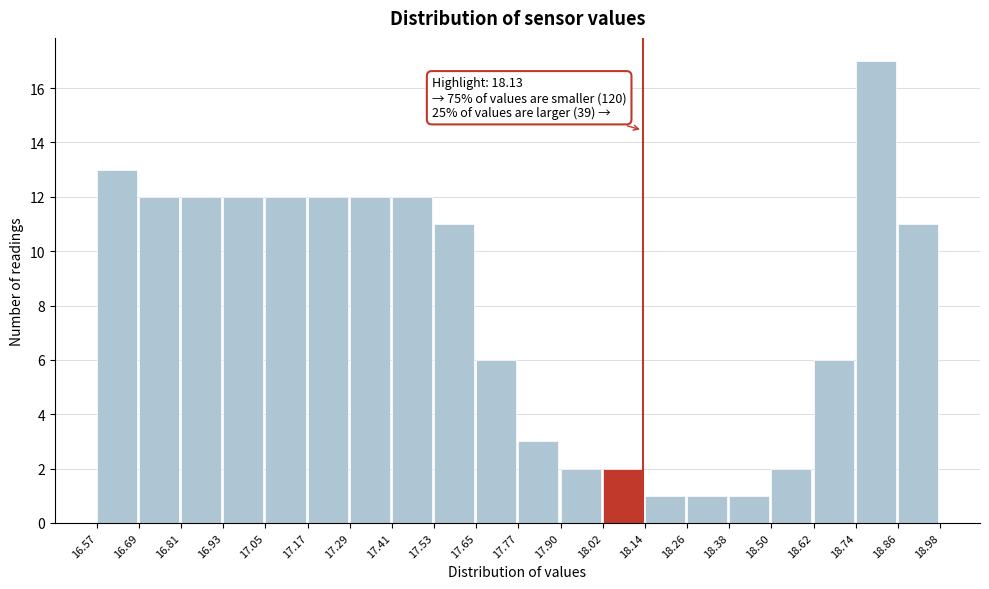

Over which range of the x-axis is the bar tallest?

18.74 to 18.86